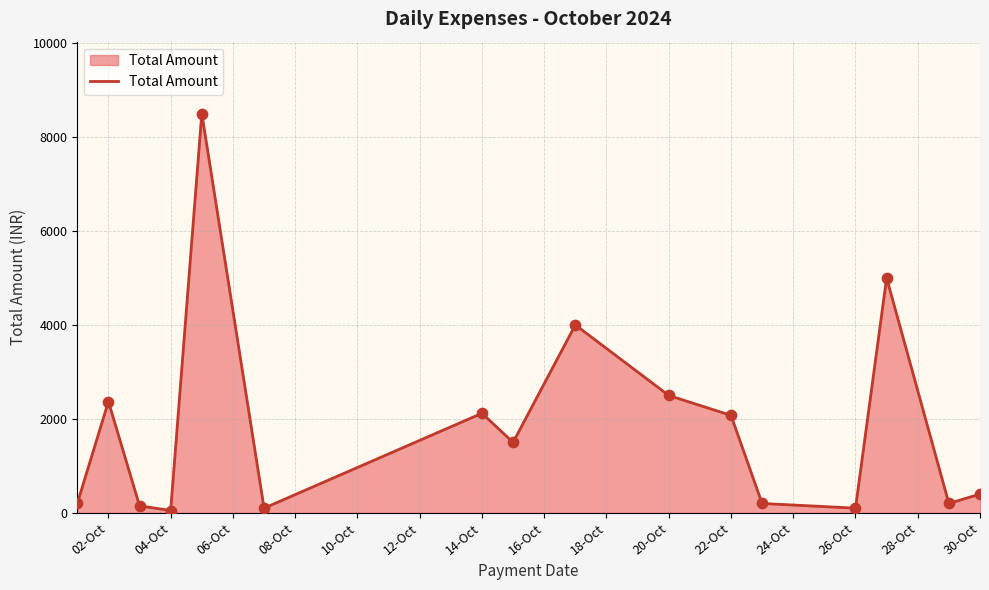

What is the difference between the maximum and minimum values?

8450